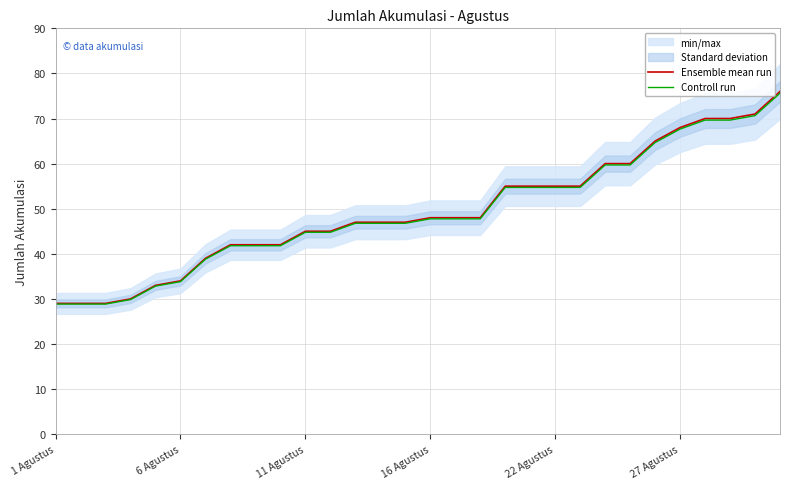

What is the sum of all Ensemble mean run values?

1484.0